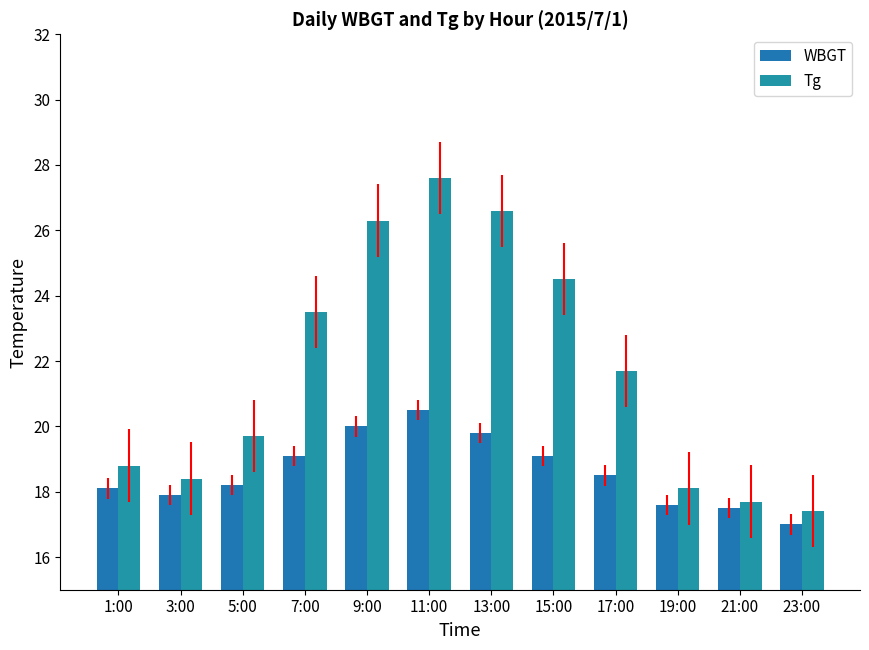

What is the difference between the maximum and second lowest values in the WBGT series?

3.0